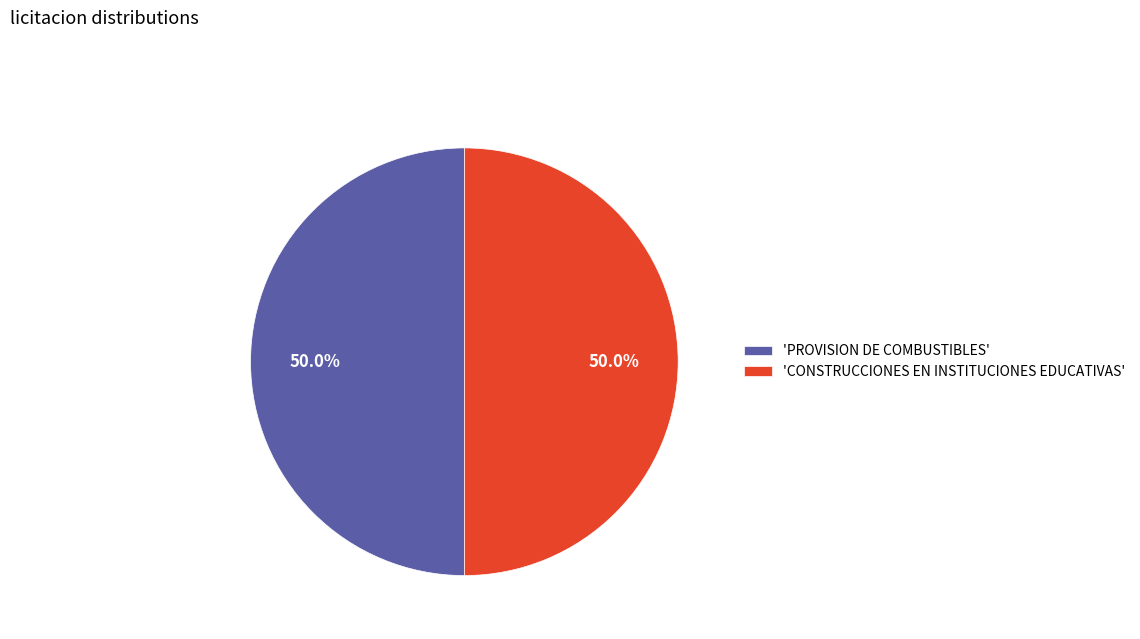

Do 'CONSTRUCCIONES EN INSTITUCIONES EDUCATIVAS' and 'PROVISION DE COMBUSTIBLES' together represent more than half of the pie?

Yes